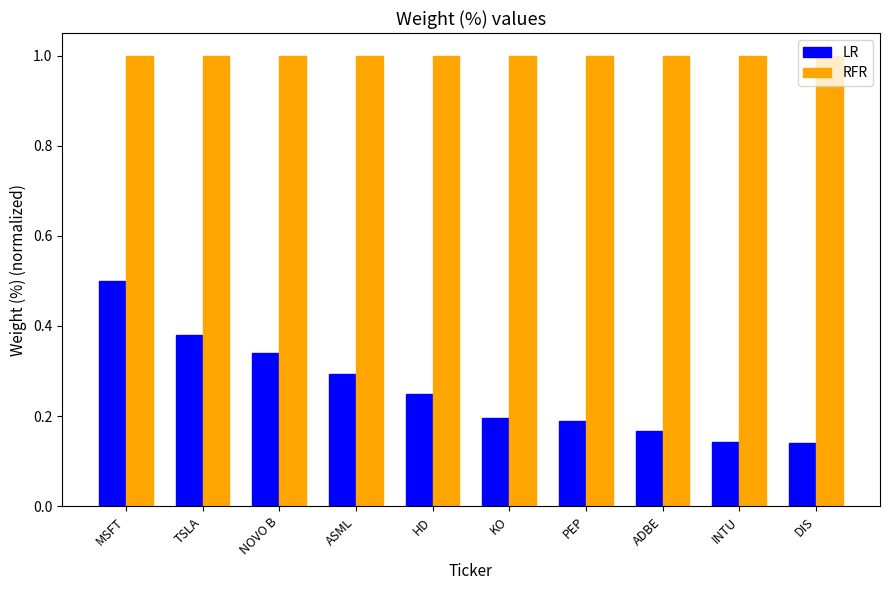

What is the sum of the RFR values at ASML and ADBE?

2.0